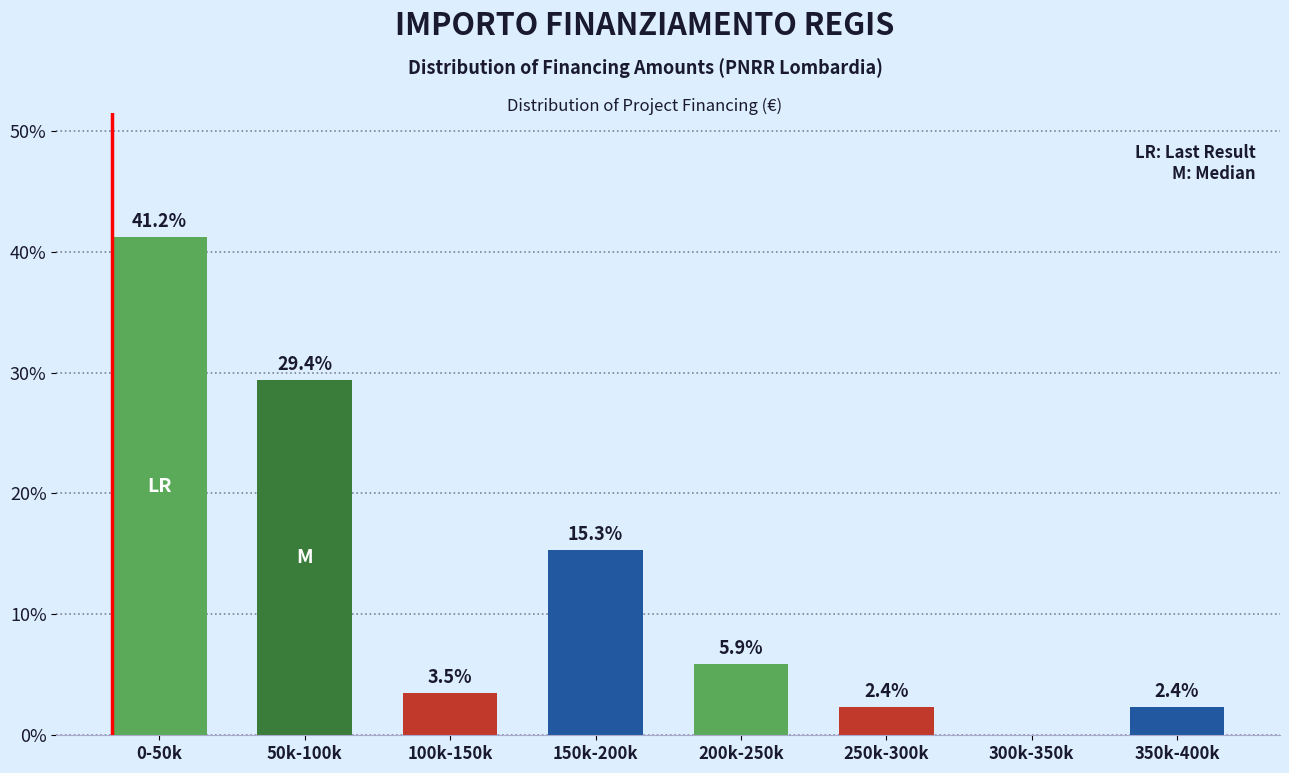

Reading left to right, extract all data points from this chart.

0-50k=41.2	50k-100k=29.4	100k-150k=3.5	150k-200k=15.3	200k-250k=5.9	250k-300k=2.4	300k-350k=0.0	350k-400k=2.4